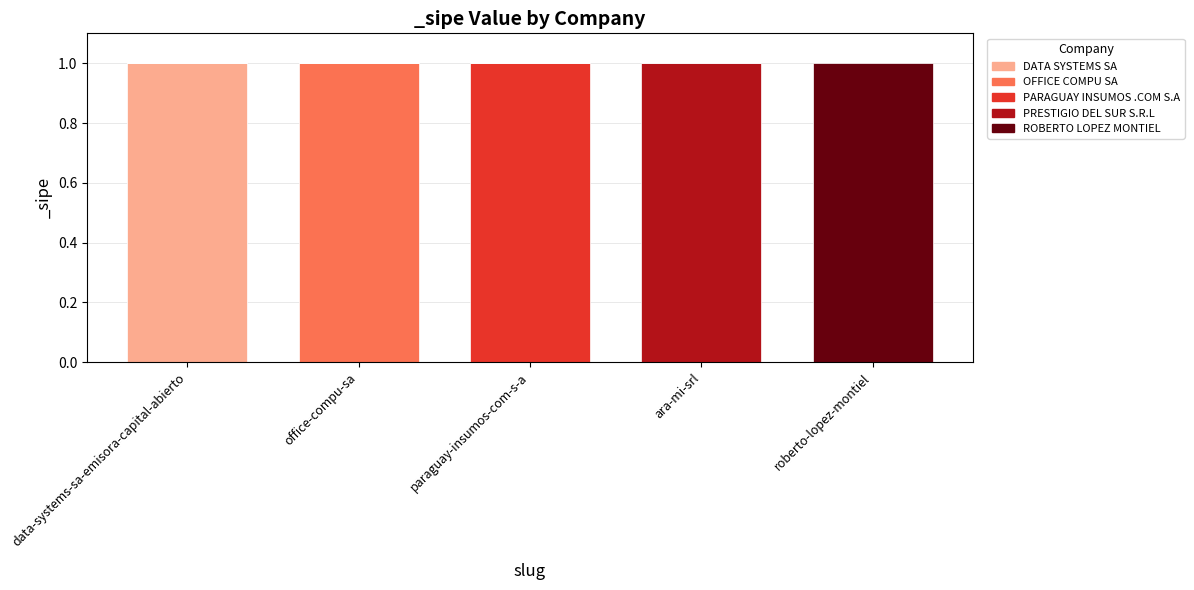

Reading left to right, list the values for the DATA SYSTEMS SA series.

data-systems-sa-emisora-capital-abierto=1	office-compu-sa=0	paraguay-insumos-com-s-a=0	ara-mi-srl=0	roberto-lopez-montiel=0